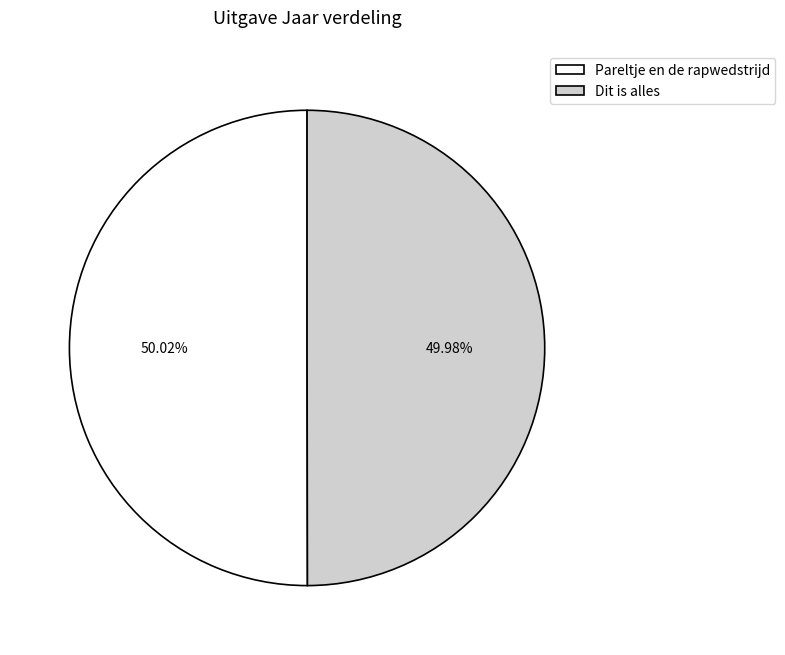

How much of the chart is everything except Pareltje en de rapwedstrijd?

50.0%